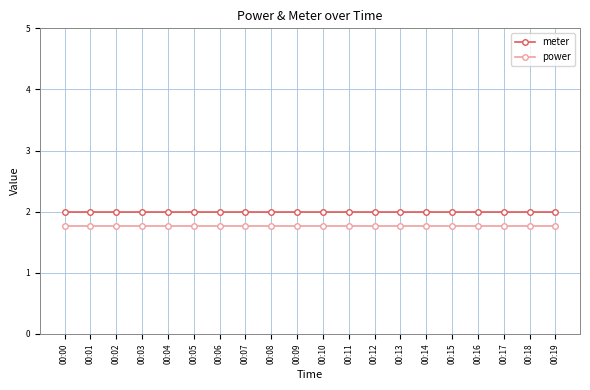

Which series has the largest total across all categories?

meter